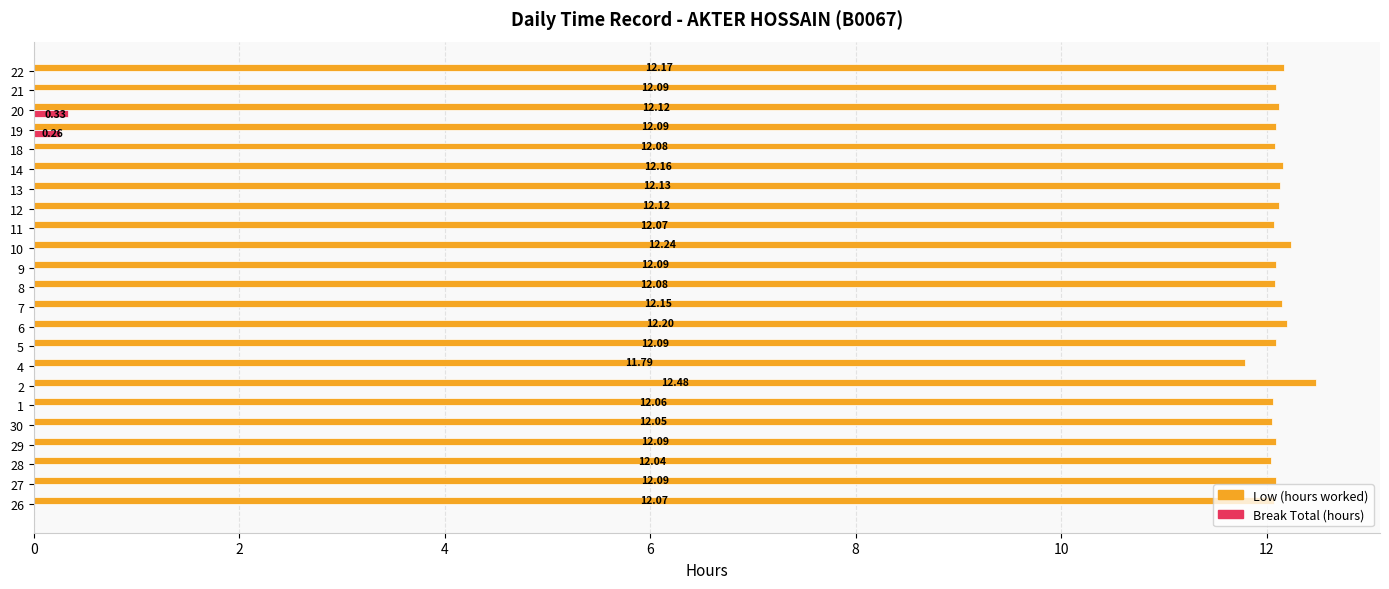

What is the total value across all series at 8?

12.1